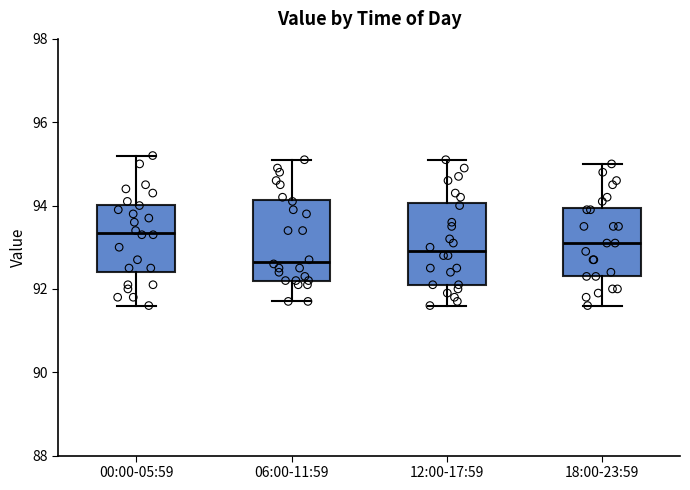

Where does the upper whisker of the box for 18:00-23:59 end on the y-axis? The values are not printed on the chart, so give them approximately, as read against the axis.

95.0